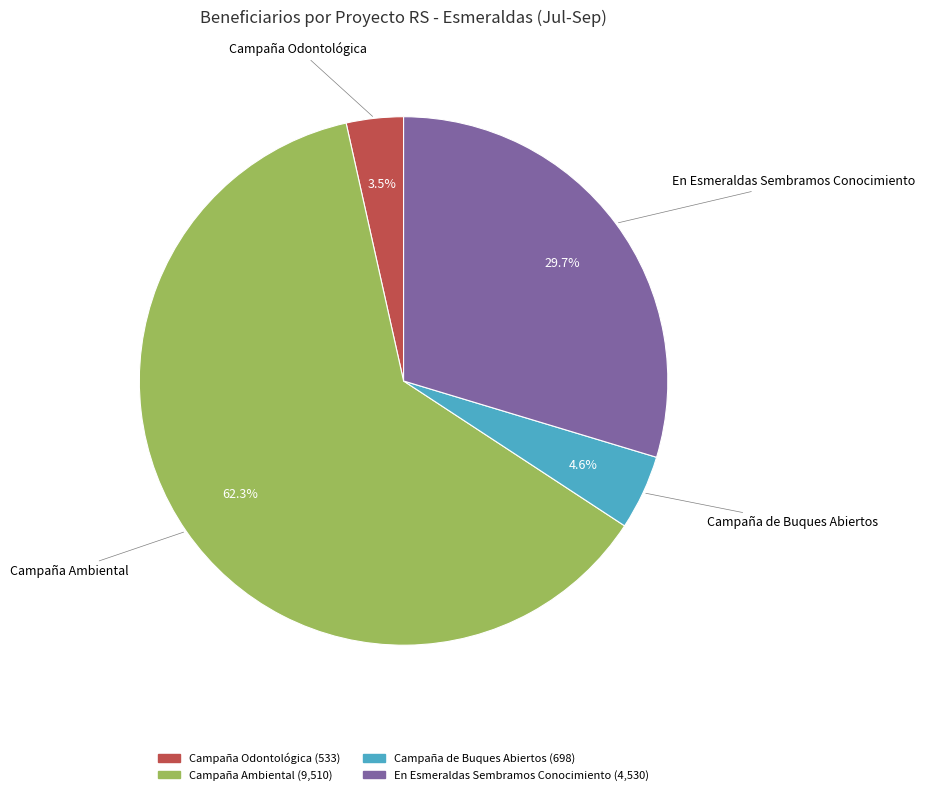

Which category has the smallest portion of the pie?

Campaña Odontológica